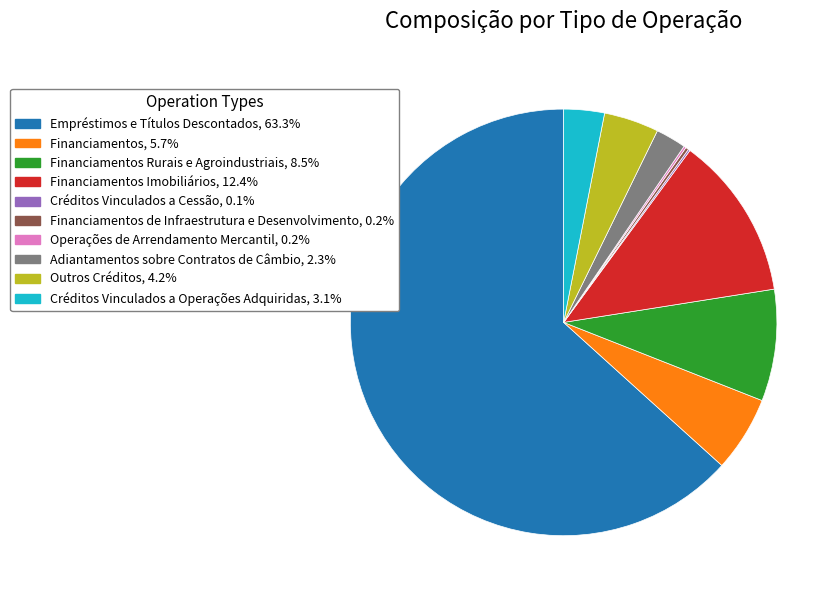

Is there a majority slice in this chart?

Yes